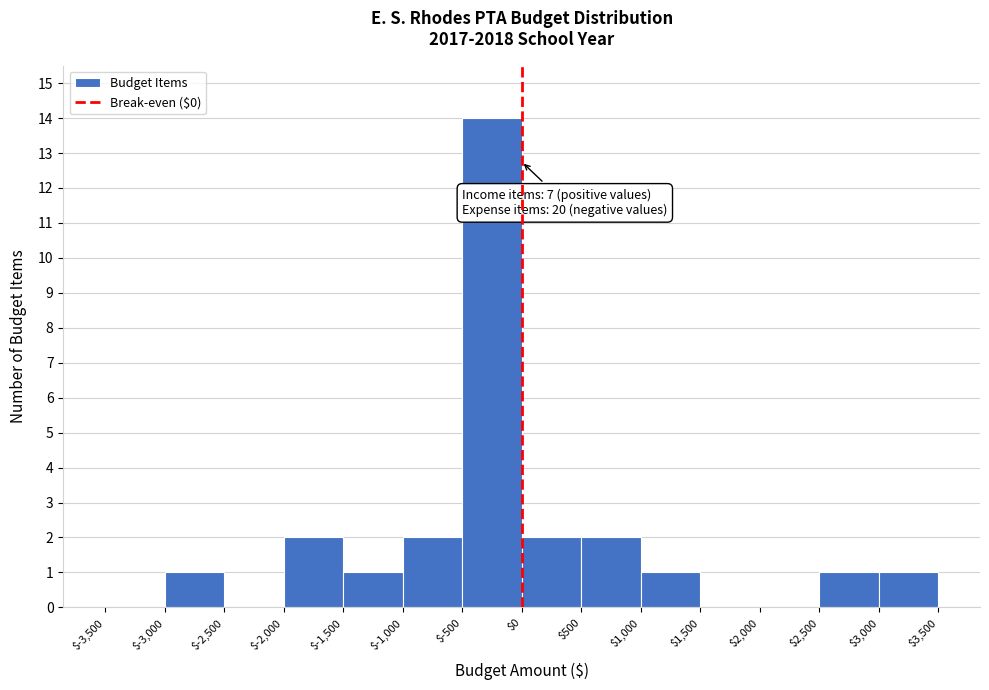

Over which range of the x-axis is the bar tallest?

$-500 to $0